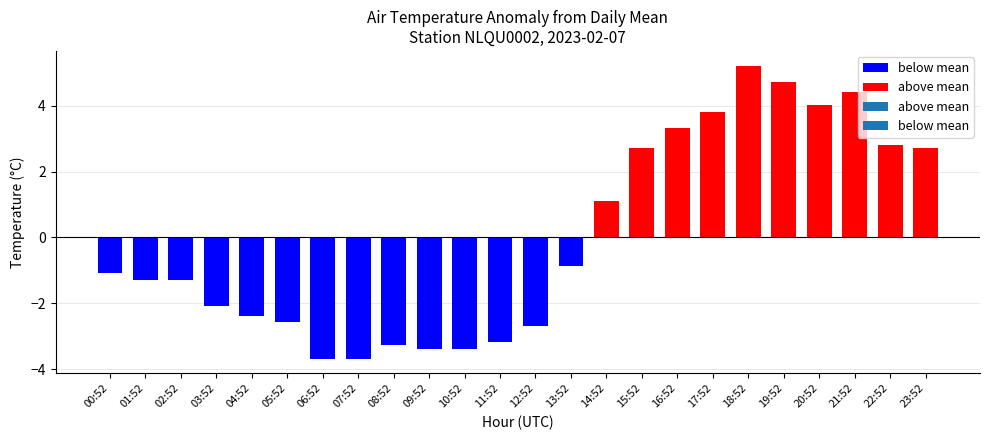

What is the difference between the maximum and minimum values?

8.9